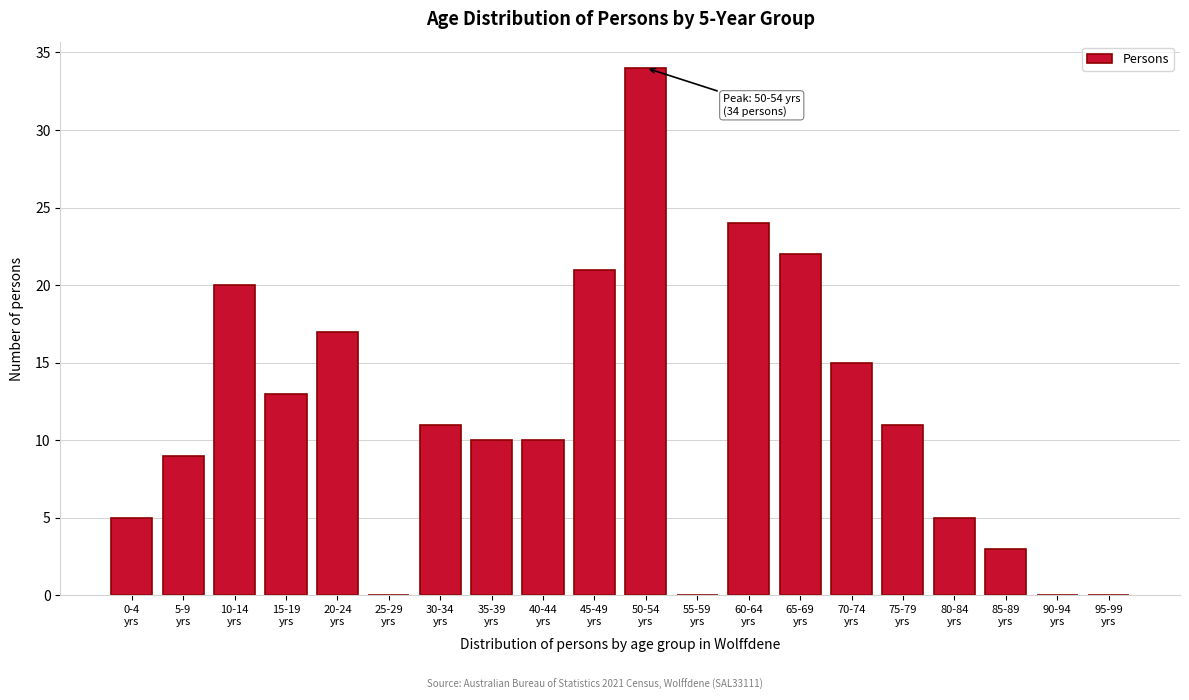

What is the sum of all values?

230